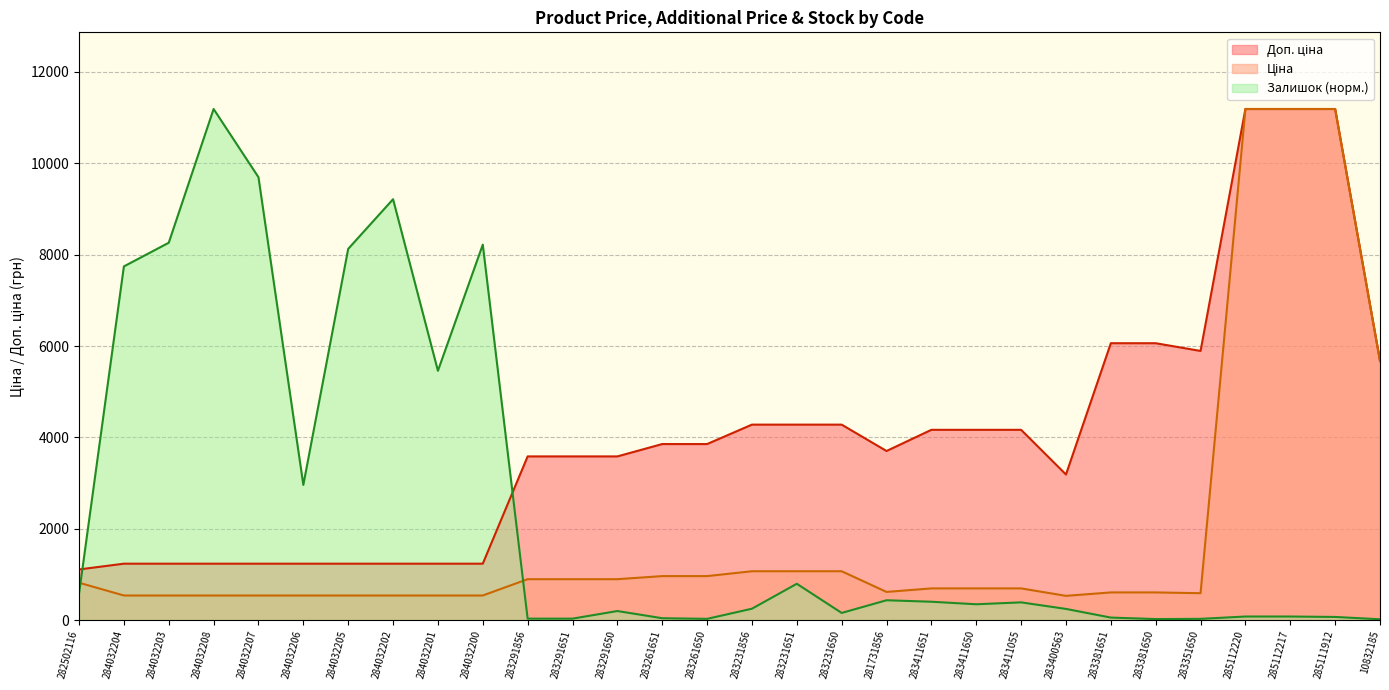

True or false: Доп. ціна and Ціна cross at least once.

False